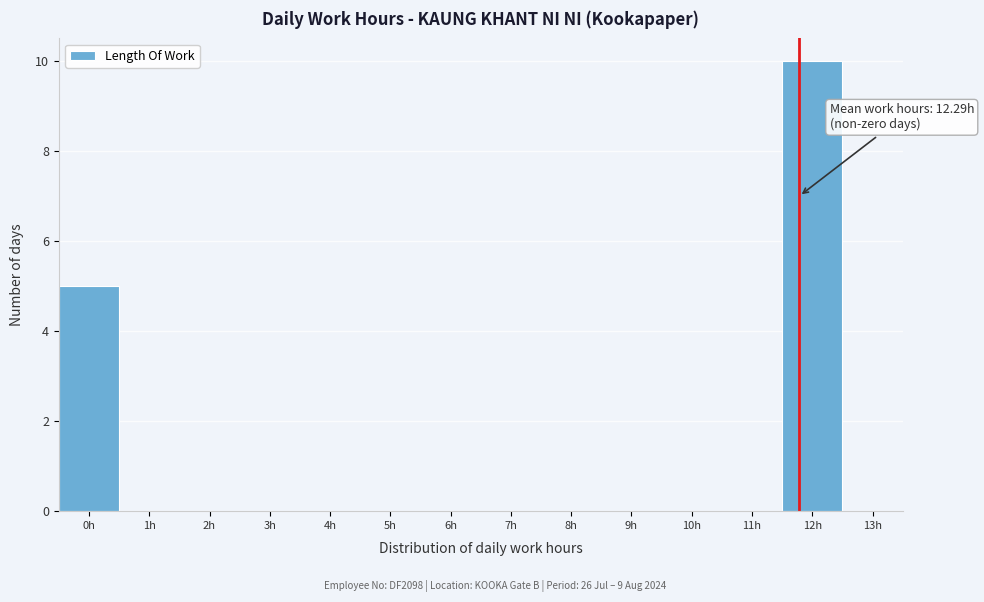

Reading left to right, extract all data points from this chart.

0h=5	1h=0	2h=0	3h=0	4h=0	5h=0	6h=0	7h=0	8h=0	9h=0	10h=0	11h=0	12h=10